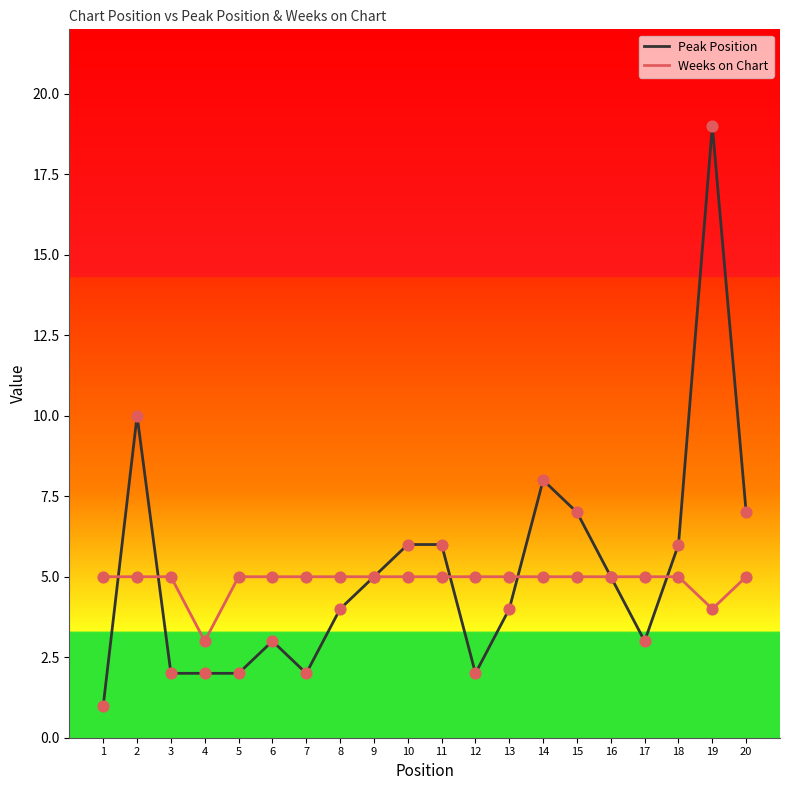

Is the value of Weeks on Chart at 8 greater than the value of Peak Position at 15?

No